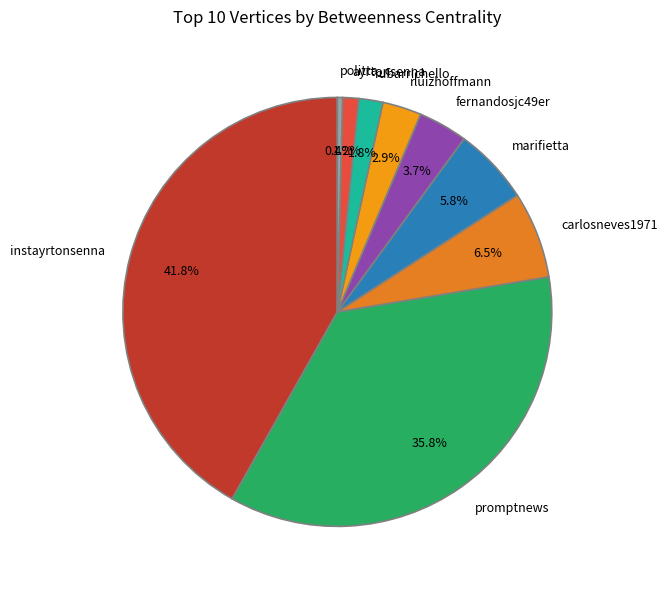

To the nearest percent, what is the average slice percentage?

11%